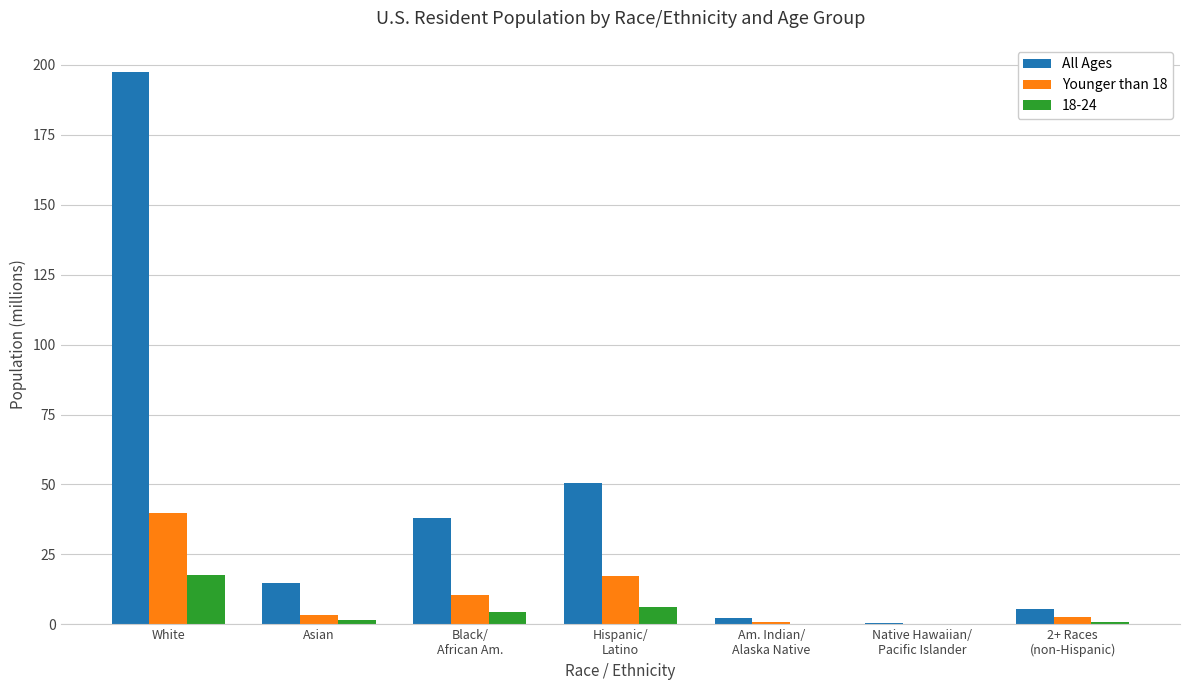

The All Ages series shows 21.7 at Asian. True or false?

False